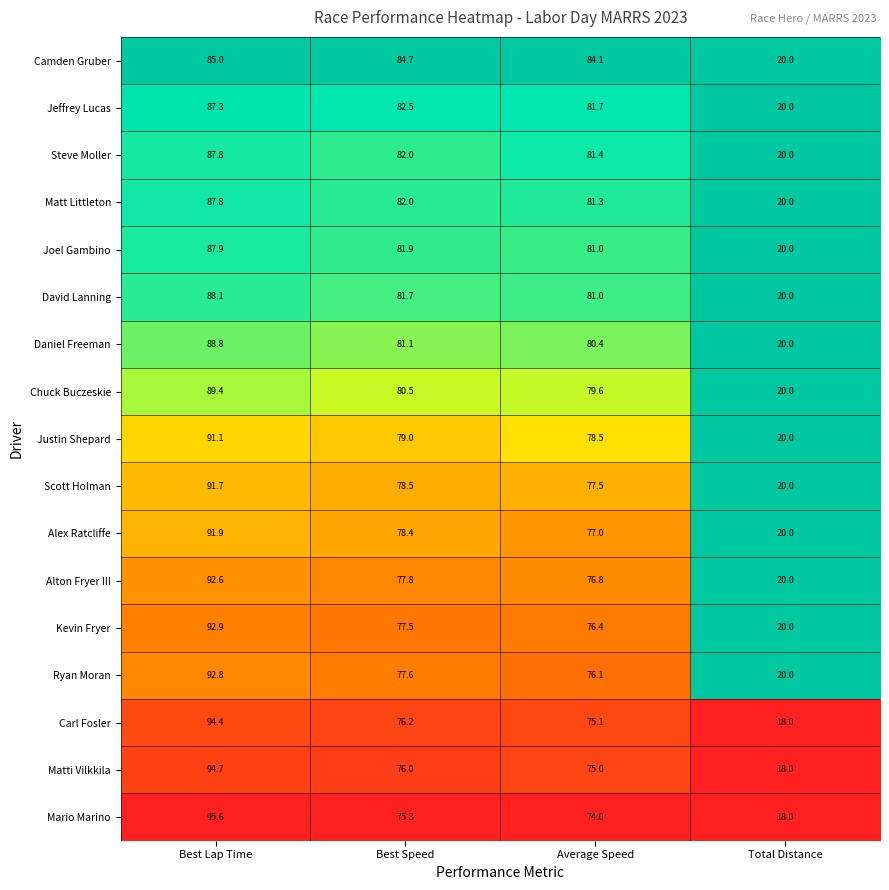

How many values in the Steve Moller series are below 82?

2